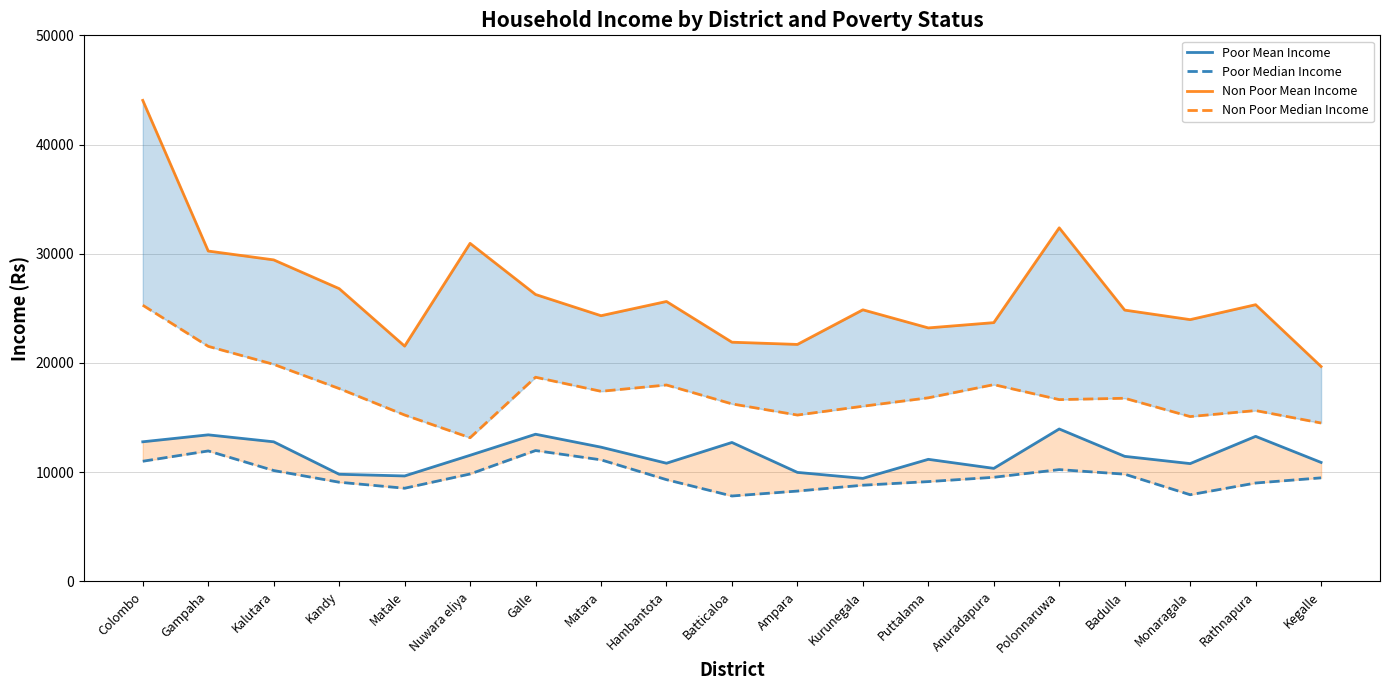

Is the value of Non Poor Mean Income at Kurunegala greater than the value of Poor Median Income at Matara?

Yes